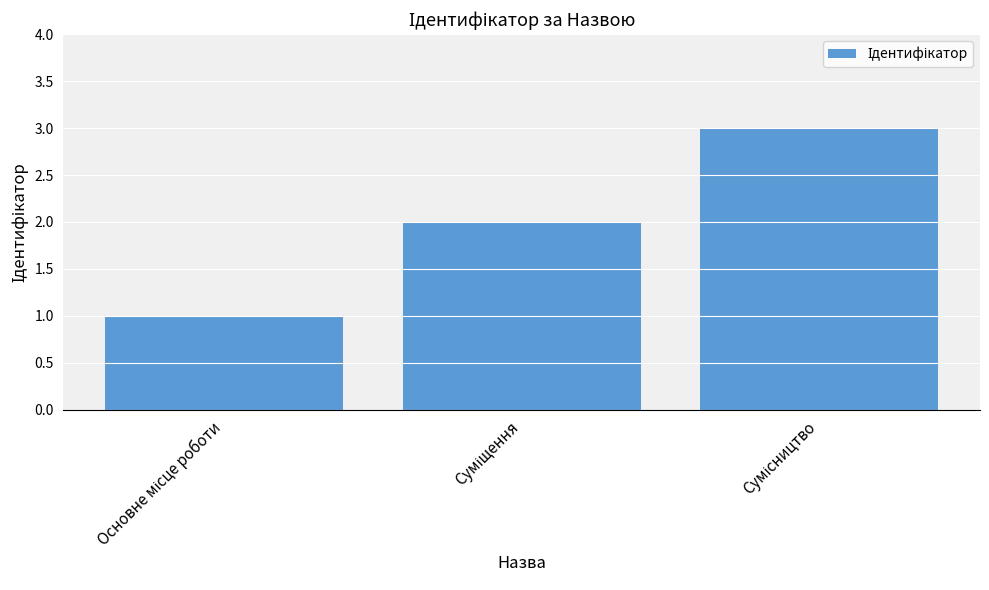

What is the maximum value shown in the chart?

3